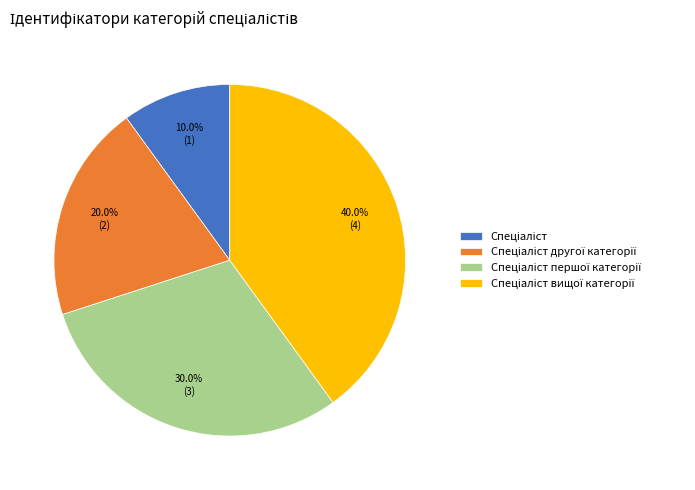

Does any single category account for the majority?

No